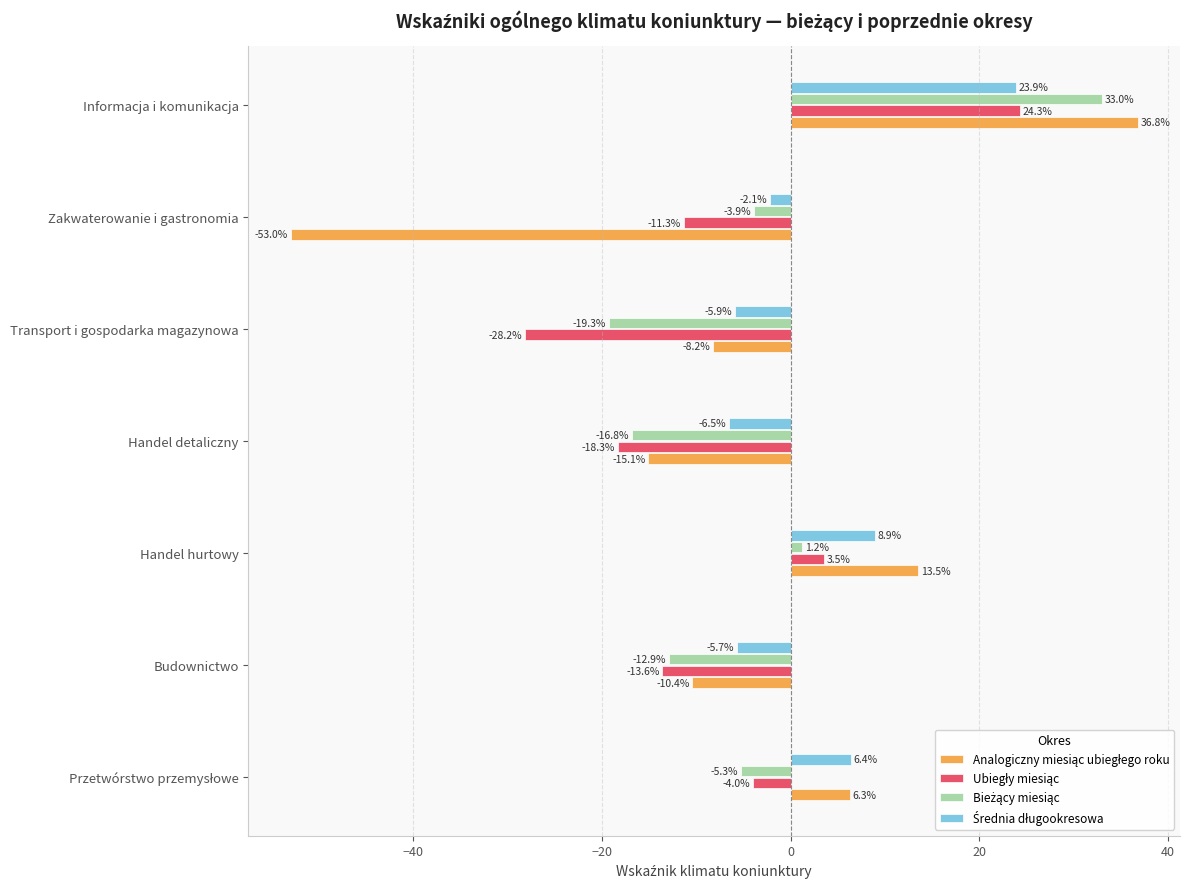

At which category is the sum across all series the highest?

Informacja i komunikacja